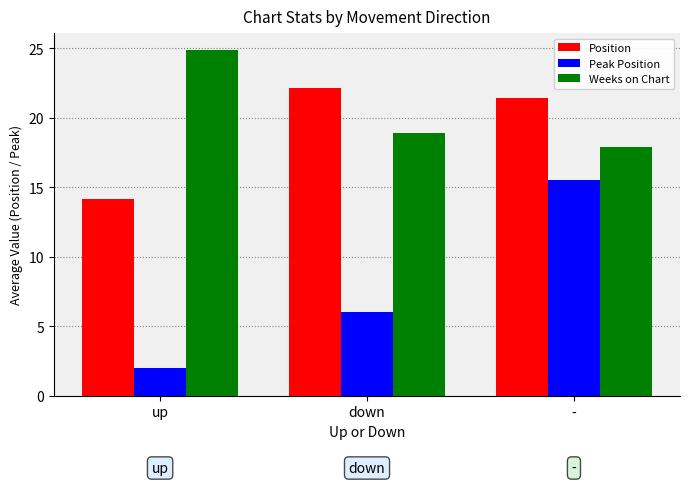

What is the average value of the Weeks on Chart series?

20.6